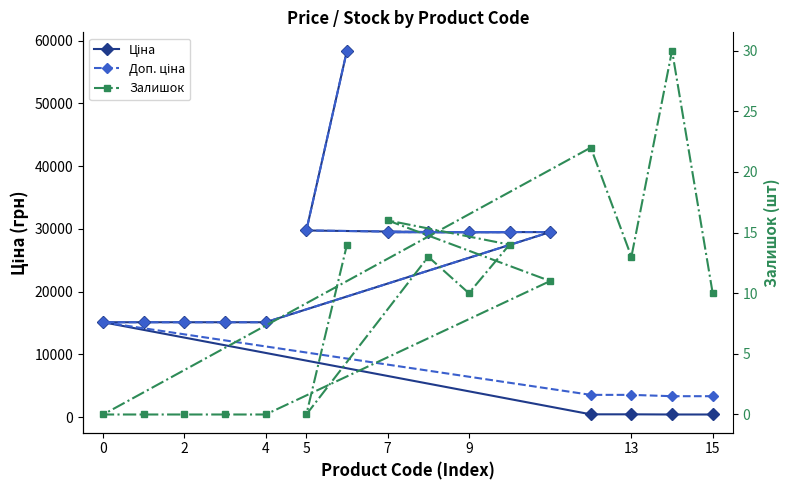

At 4, list the series in order from largest to smallest.

Ціна, Доп. ціна, Залишок